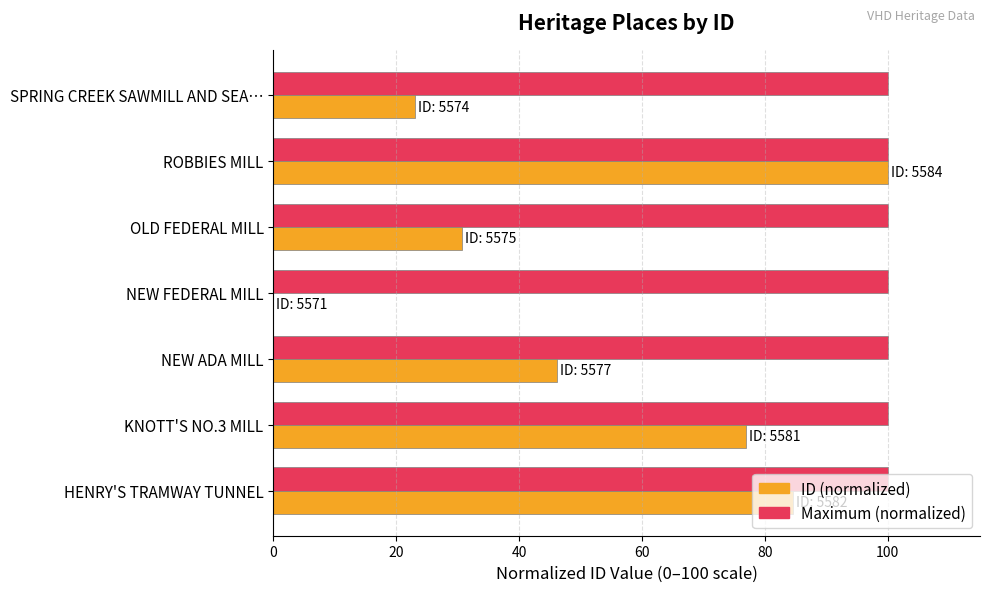

True or false: Maximum (normalized) has a value of 153.4 at HENRY'S TRAMWAY TUNNEL.

False